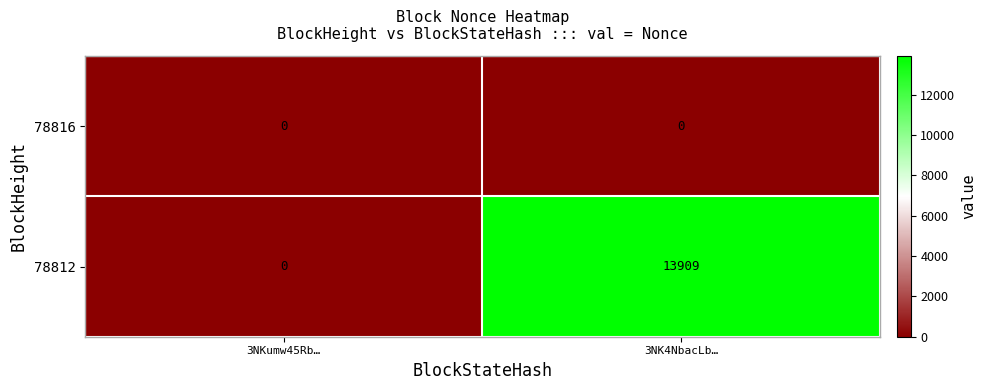

At which category is the sum across all series the highest?

3NK4NbacLb…